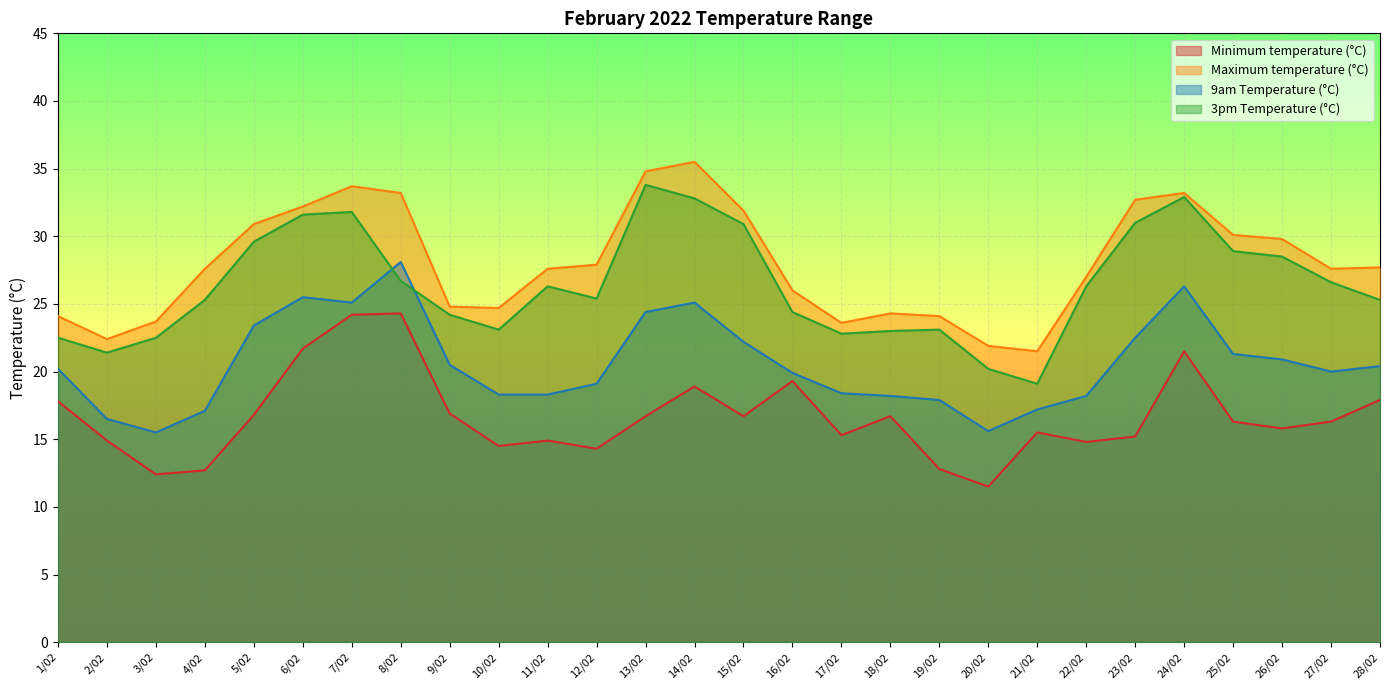

At which category does 9am Temperature (°C) reach its first local valley?

3/02